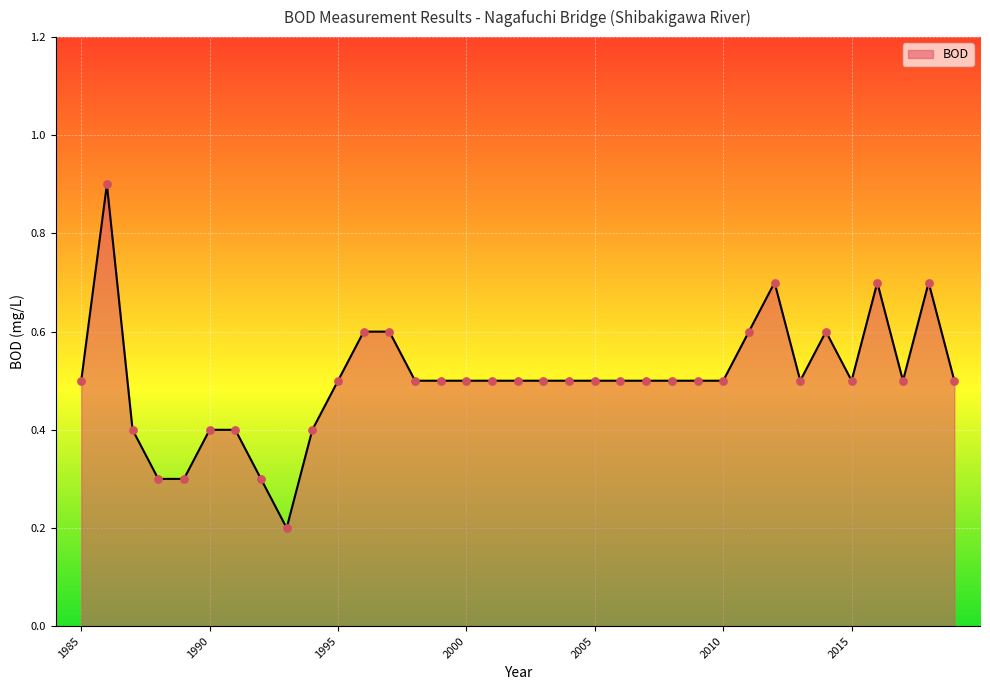

What is the greatest value displayed?

0.9